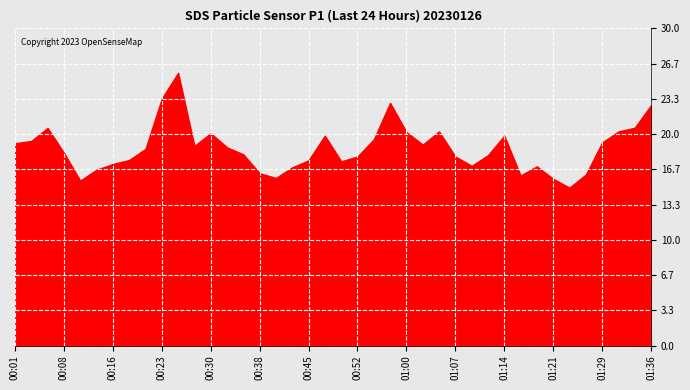

What is the change in value from 00:35 to 01:17?

-2.0